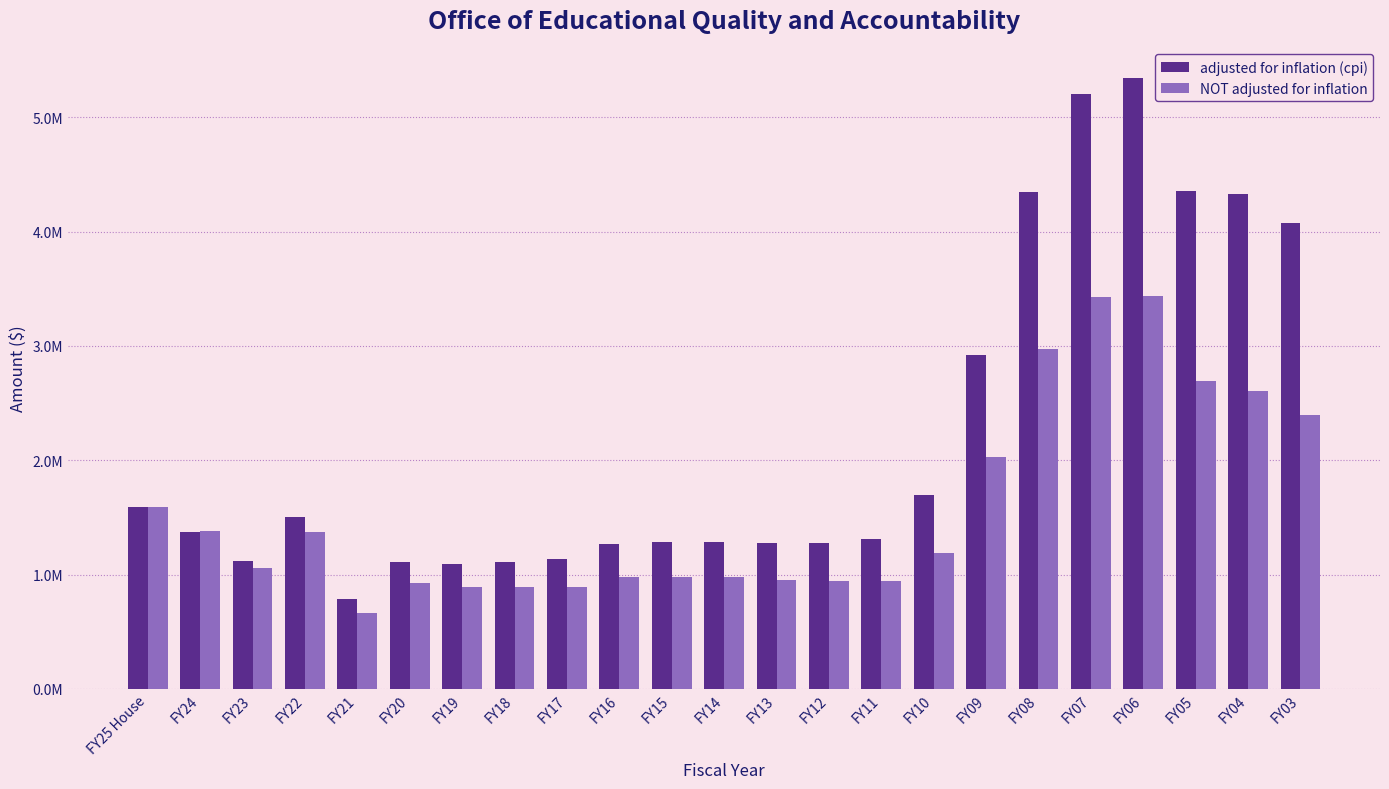

Rank the series by their maximum value, from lowest to highest.

NOT adjusted for inflation, adjusted for inflation (cpi)